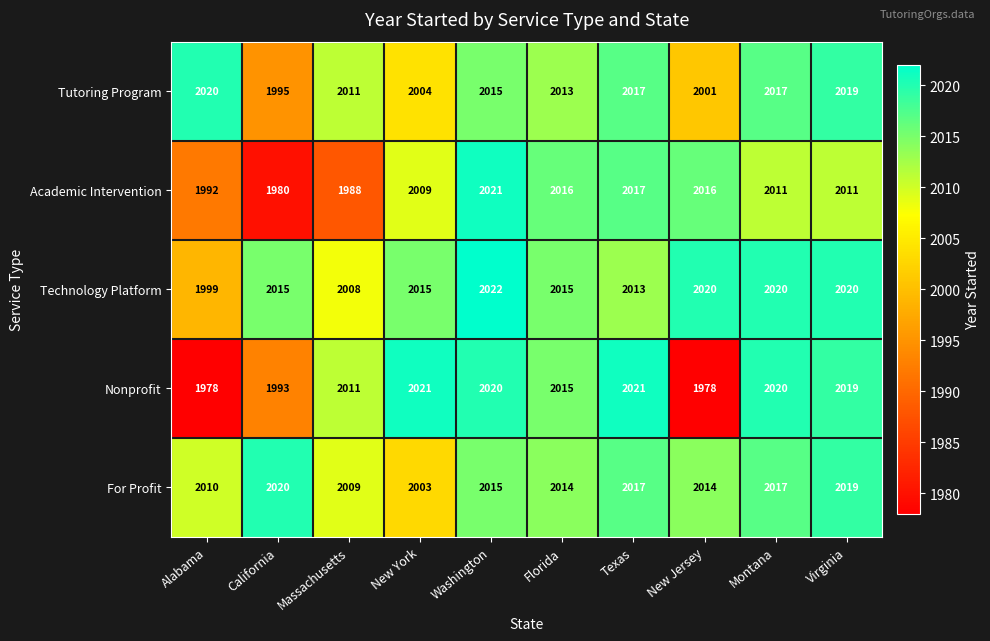

At which category is the sum across all series the highest?

Washington